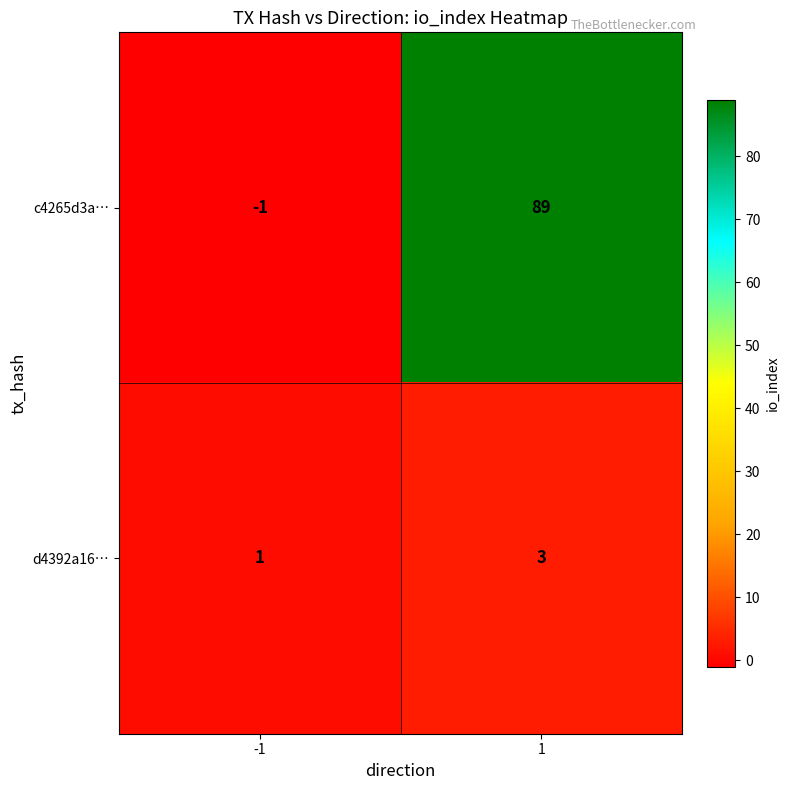

List the series in order of their overall mean, lowest first.

d4392a16…, c4265d3a…